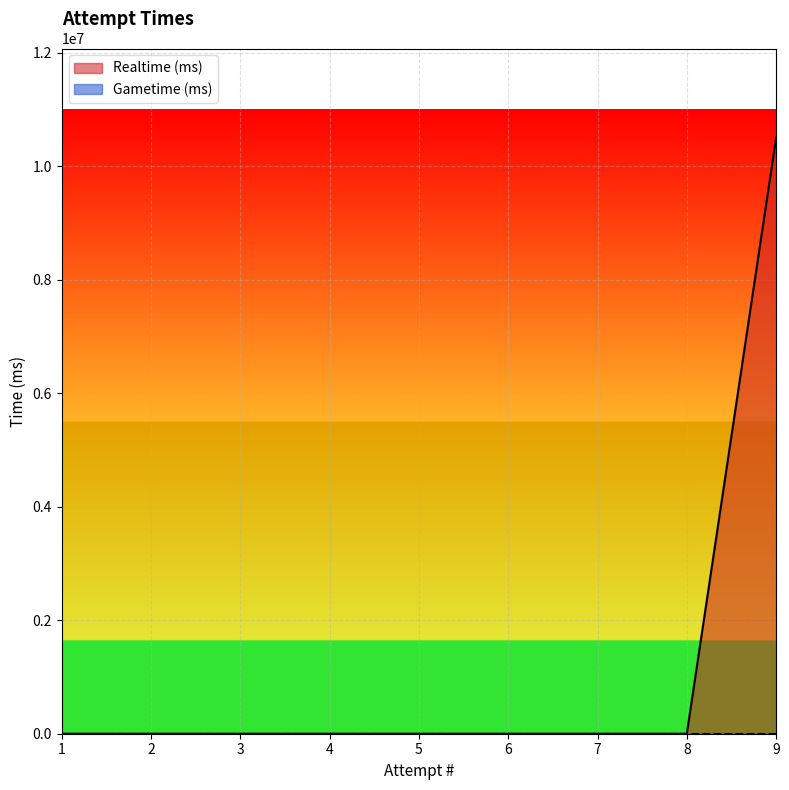

Between 8 and 3, which is larger?

8